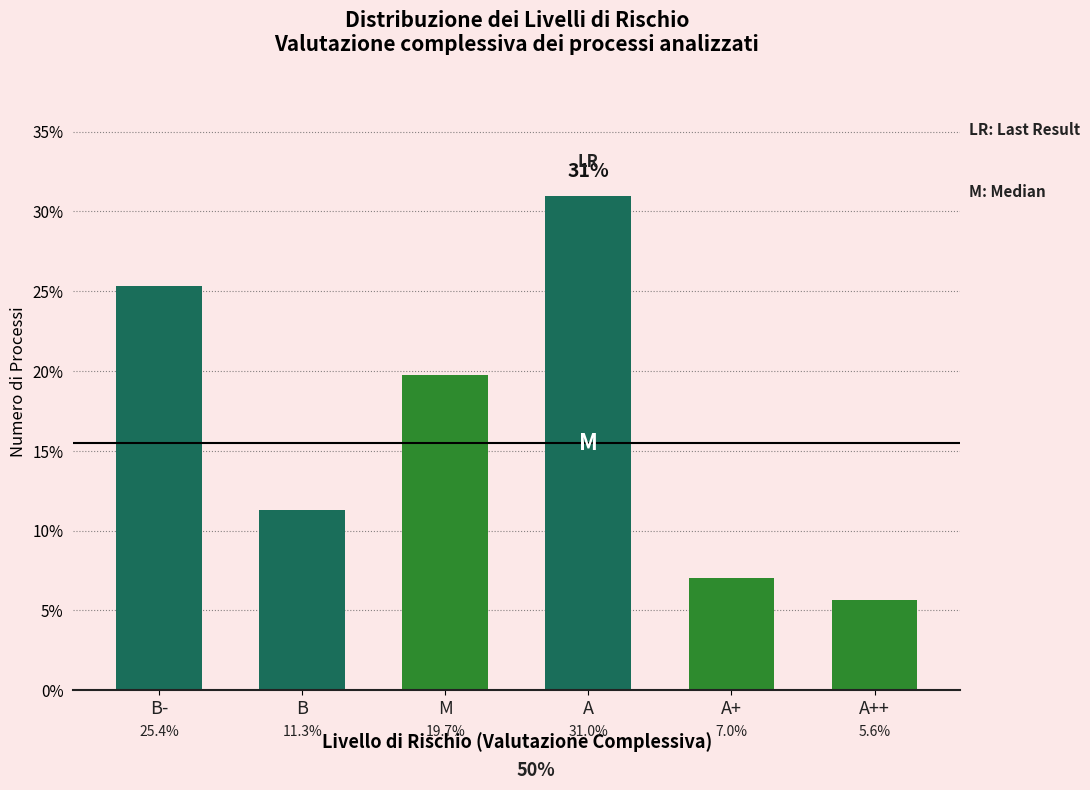

Approximately how many times larger is the value at A compared to B-?

1.2